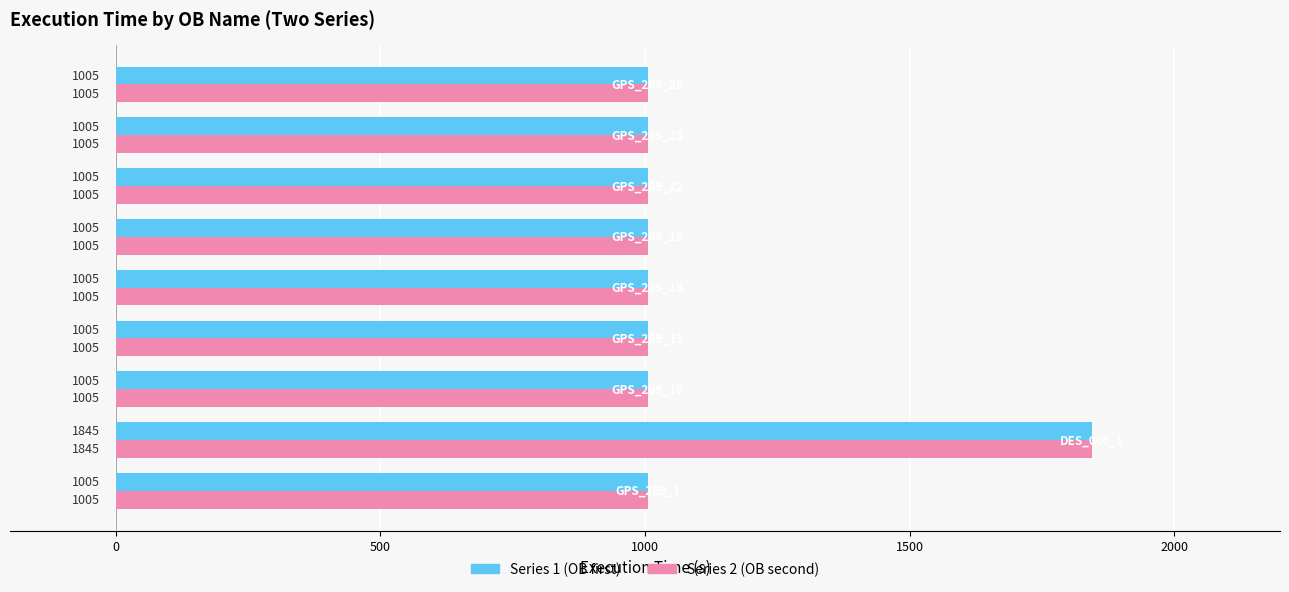

What is the difference between the maximum and minimum values in the Series 2 (OB second) series?

840